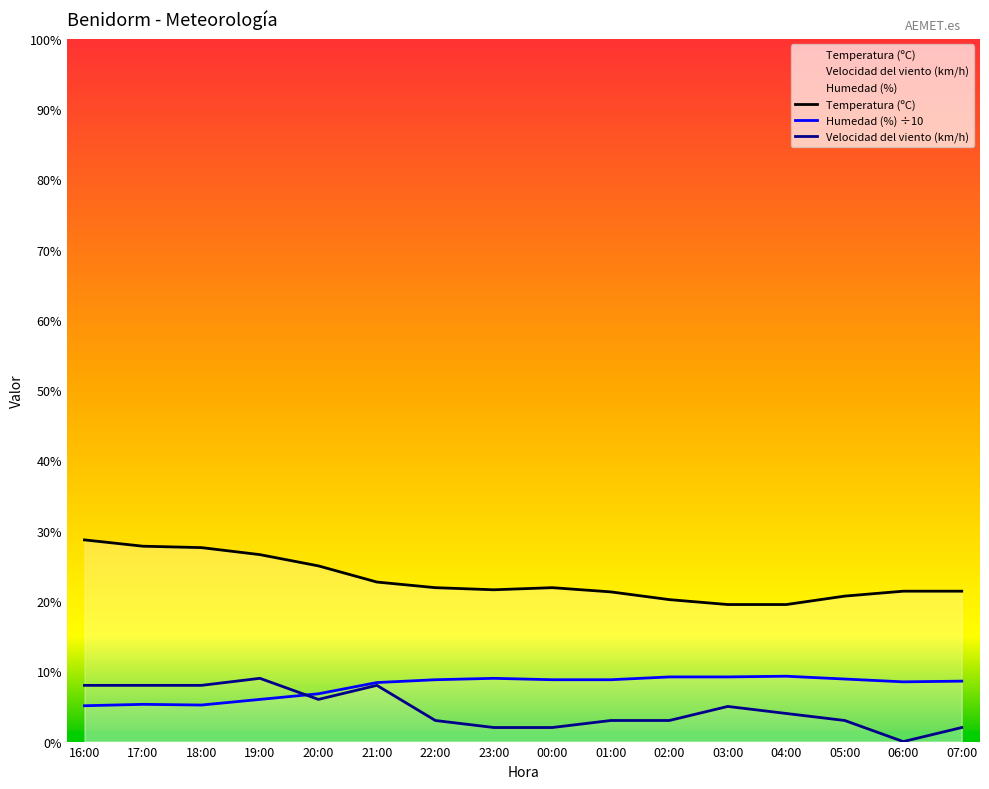

Which series has the largest total across all categories?

Temperatura (ºC)